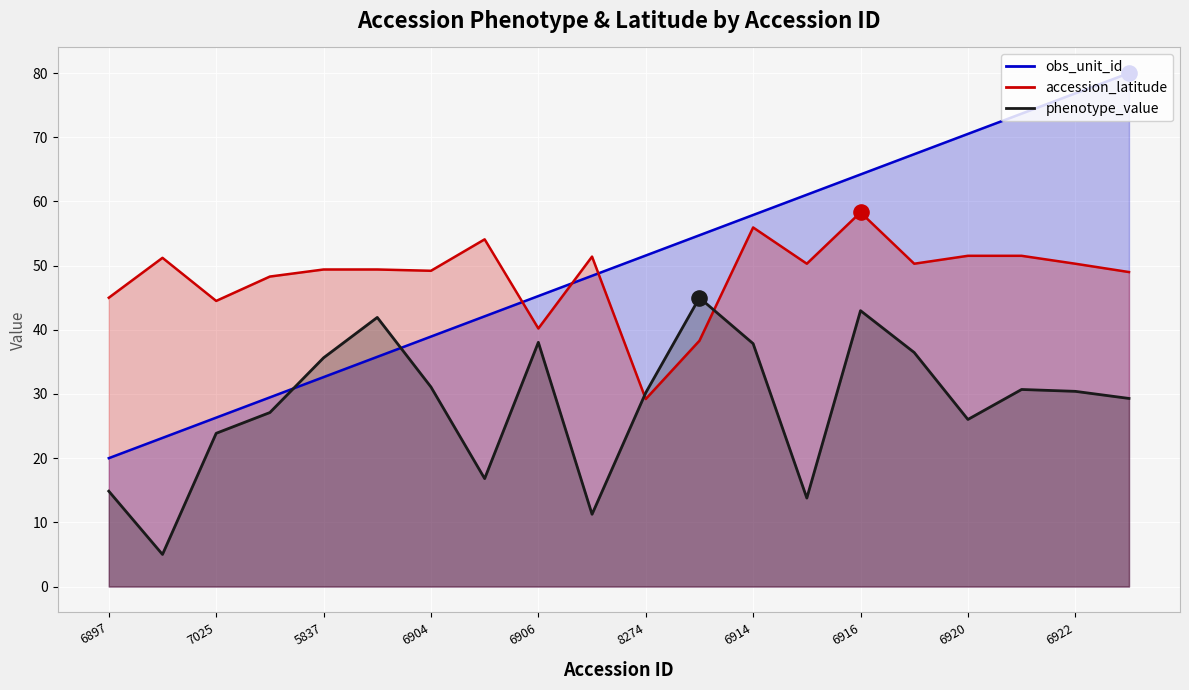

Is the value of obs_unit_id_line at 6897 greater than the value of accession_latitude_line at 19?

No